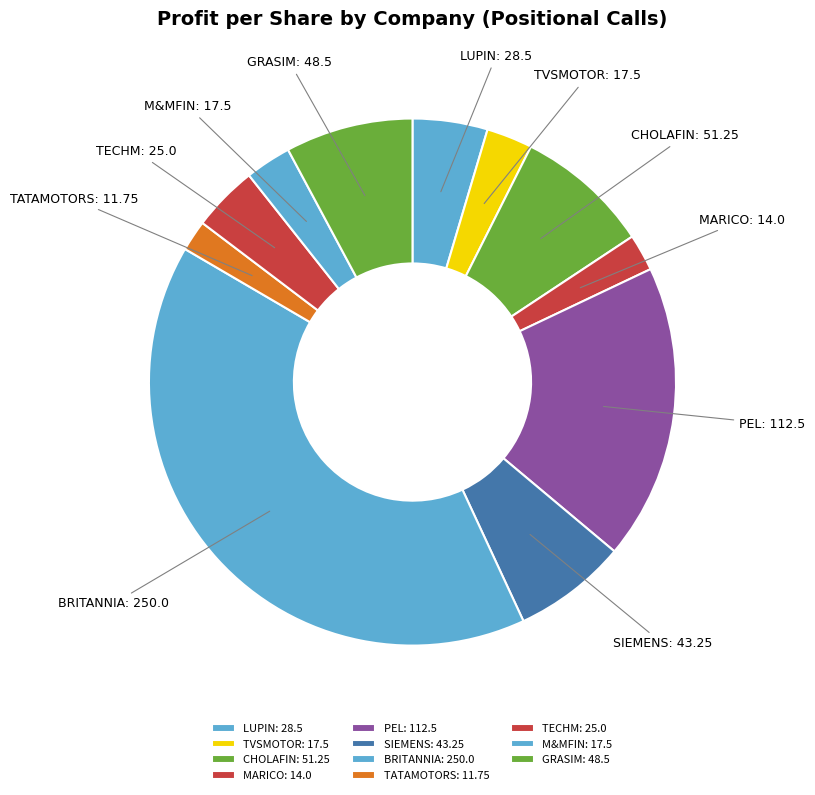

The TVSMOTOR slice represents 3% of the pie. True or false?

True